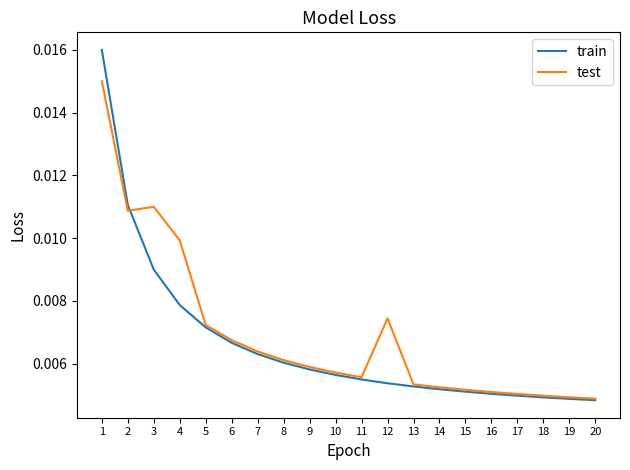

At which category is the sum across all series the highest?

1